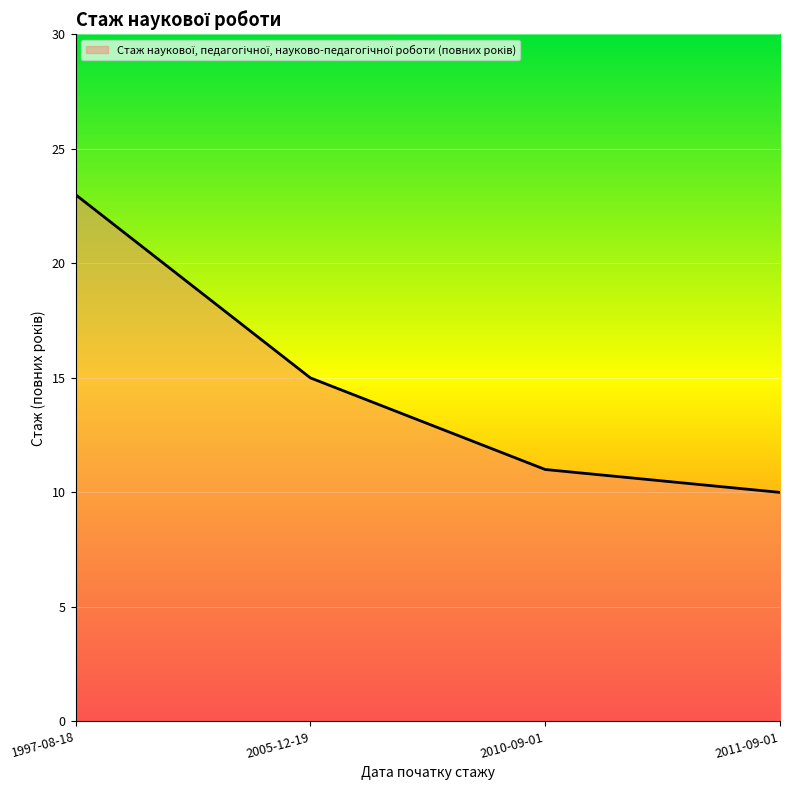

Which category has the lowest value across all series?

2011-09-01